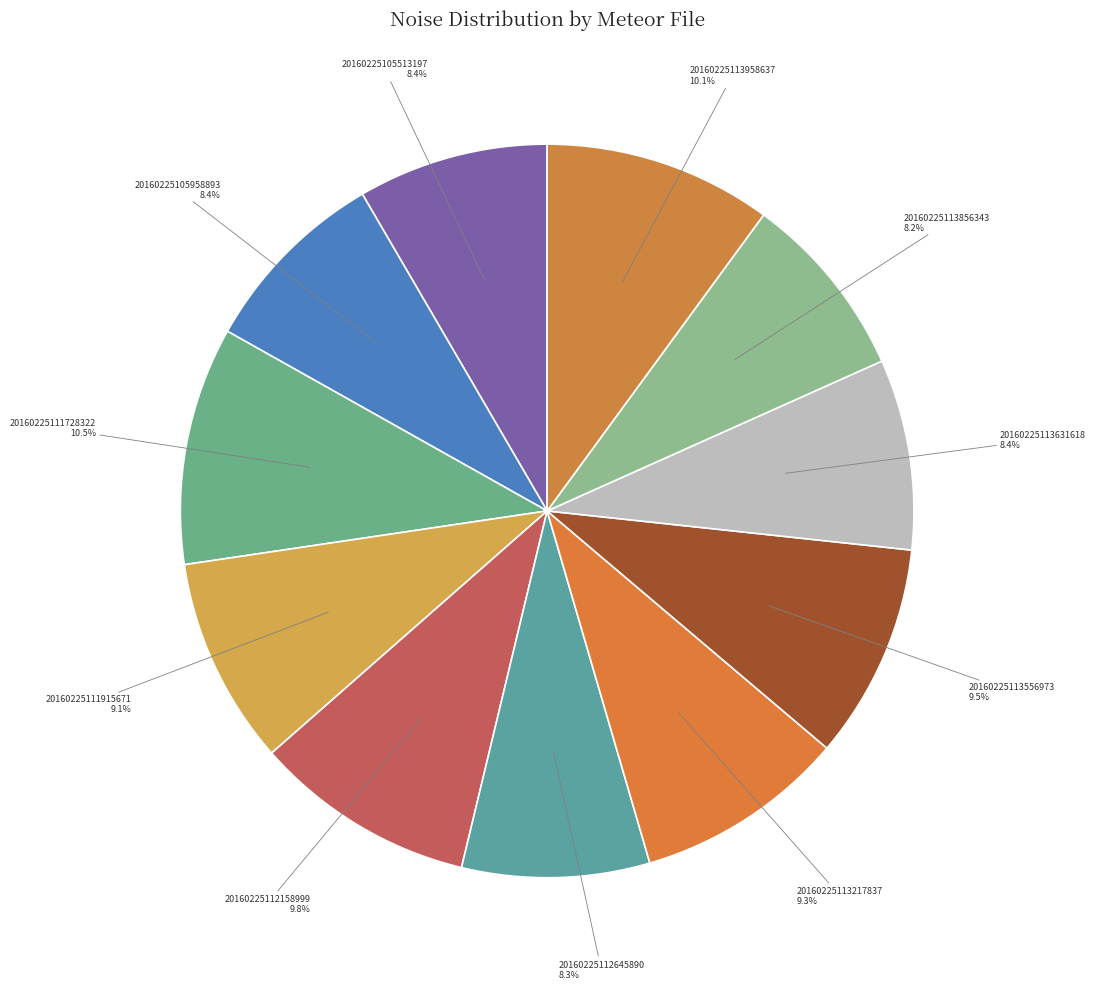

Is there any slice that represents more than half of the pie?

No